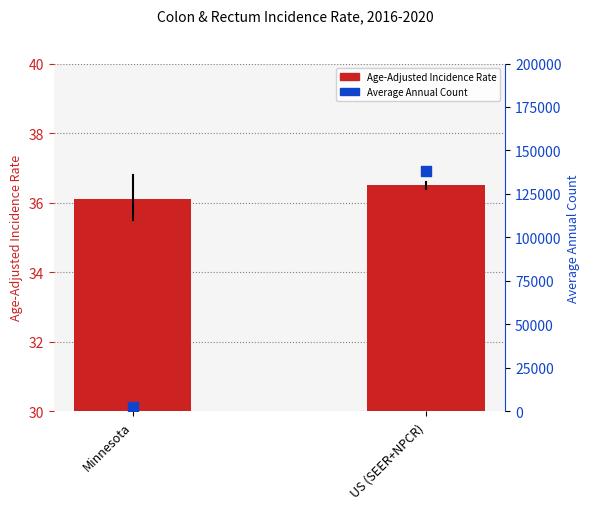

What is the total value across all series at Minnesota?

2426.1